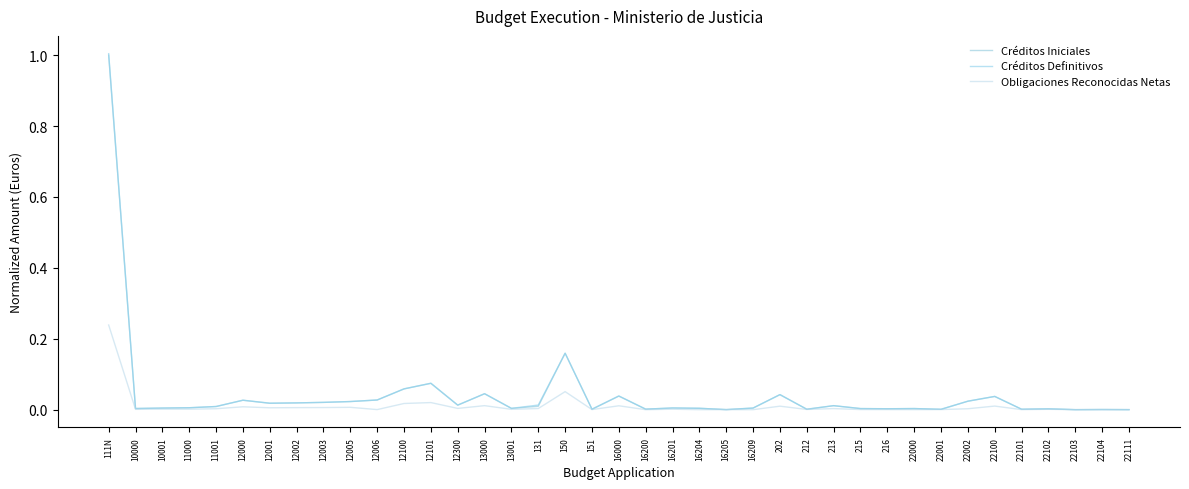

Between 111N and 13000, which series saw the biggest shift?

Créditos Definitivos